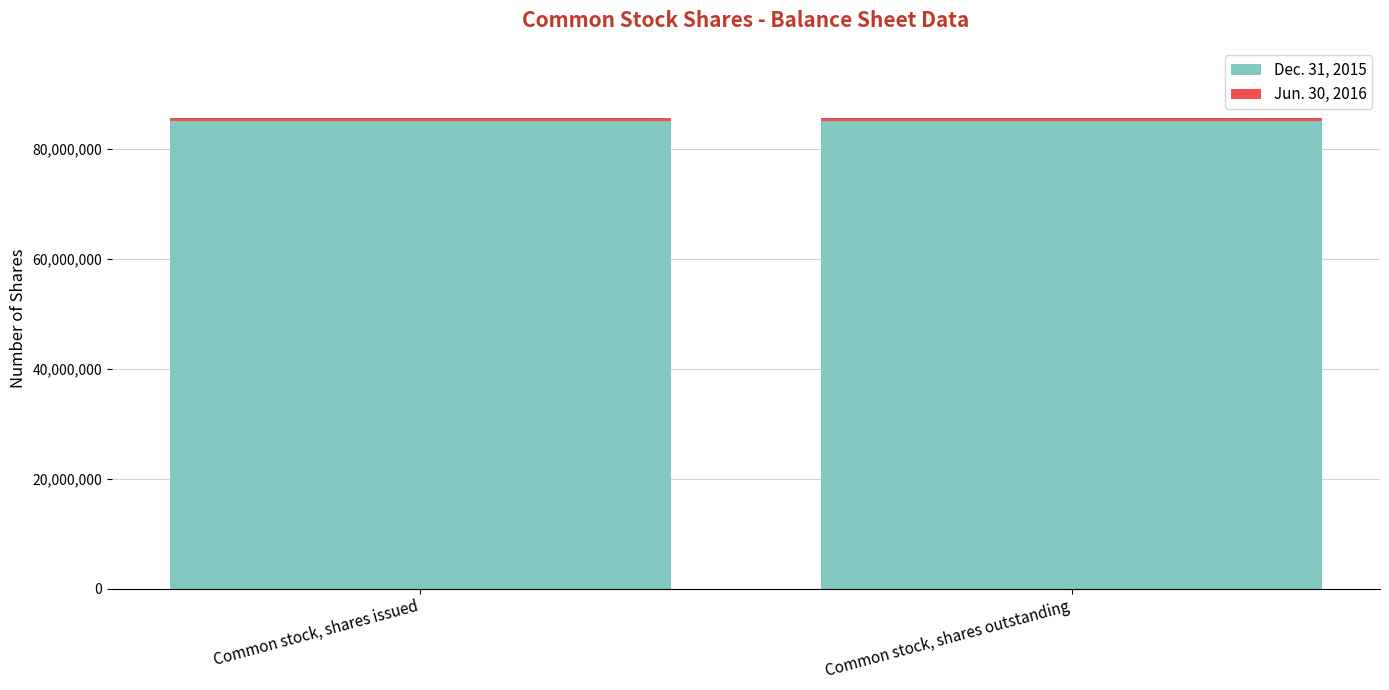

Is it true that Dec. 31, 2015 equals 36418316 at Common stock, shares issued?

False